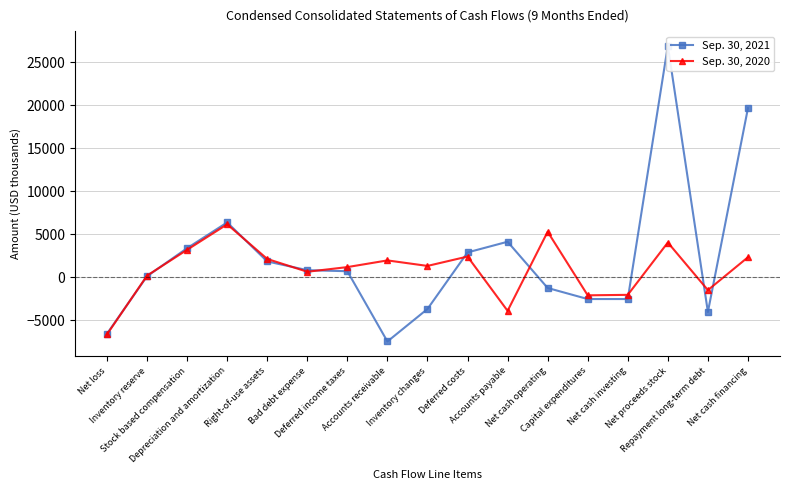

What is the highest value of the Sep. 30, 2021 series?

26907